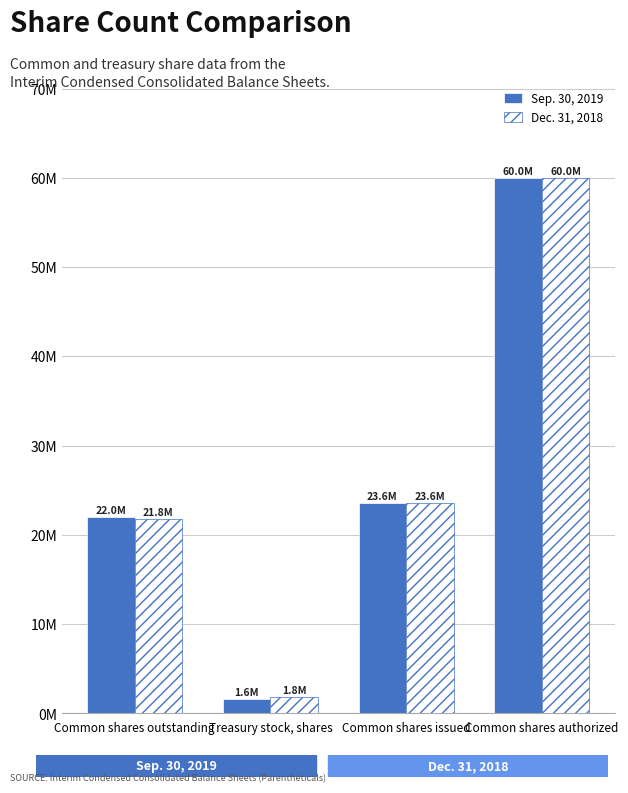

Are the bars grouped side by side (vs. stacked)?

Yes